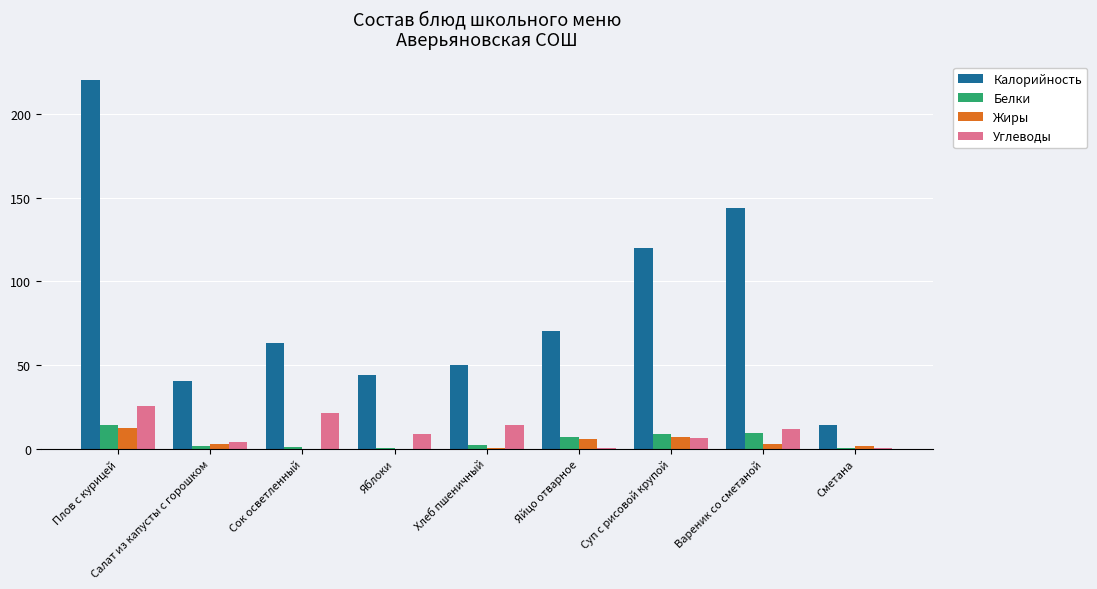

Which category has the highest value across all series?

Плов с курицей